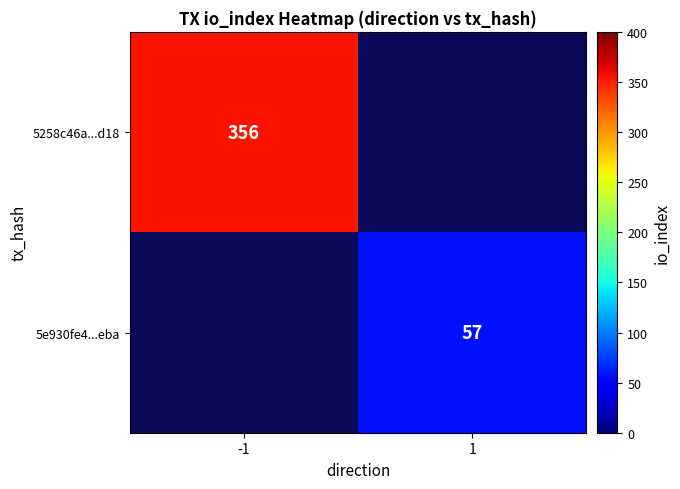

True or false: 5e930fe4...eba has a value of 57 at 1.

True